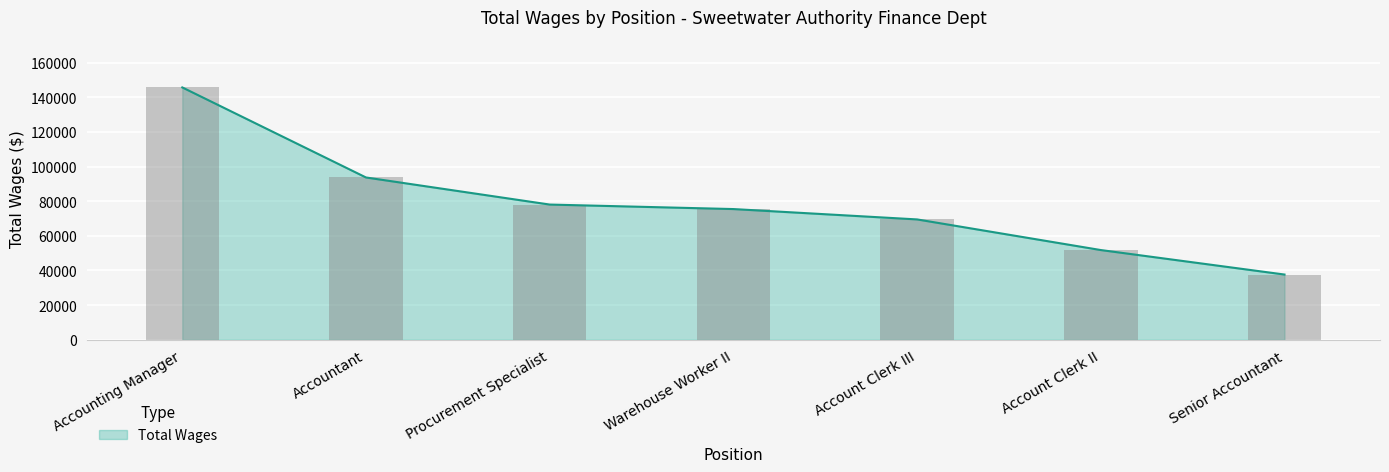

Reading left to right, extract all data points from this chart.

145713	93706	78064	75463	69482	51793	37646